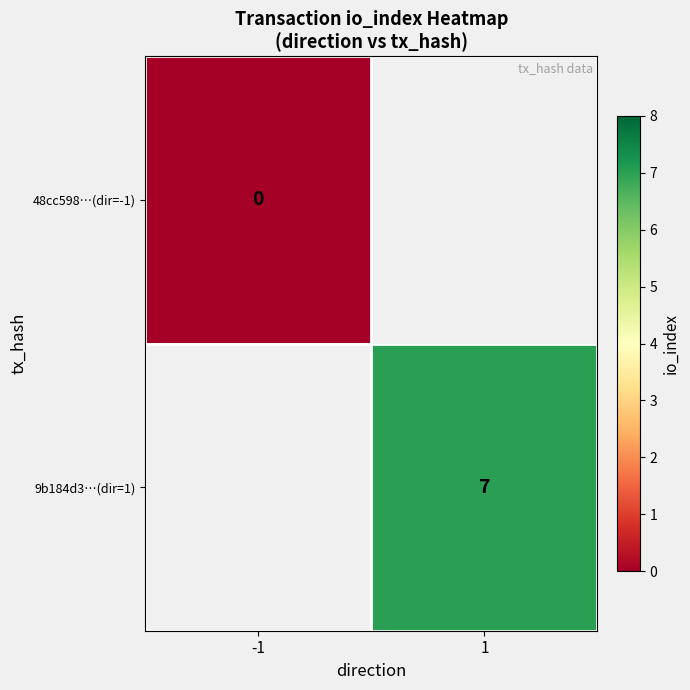

Is the value of 48cc598…(dir=-1) at -1 greater than the value of 9b184d3…(dir=1) at 1?

No